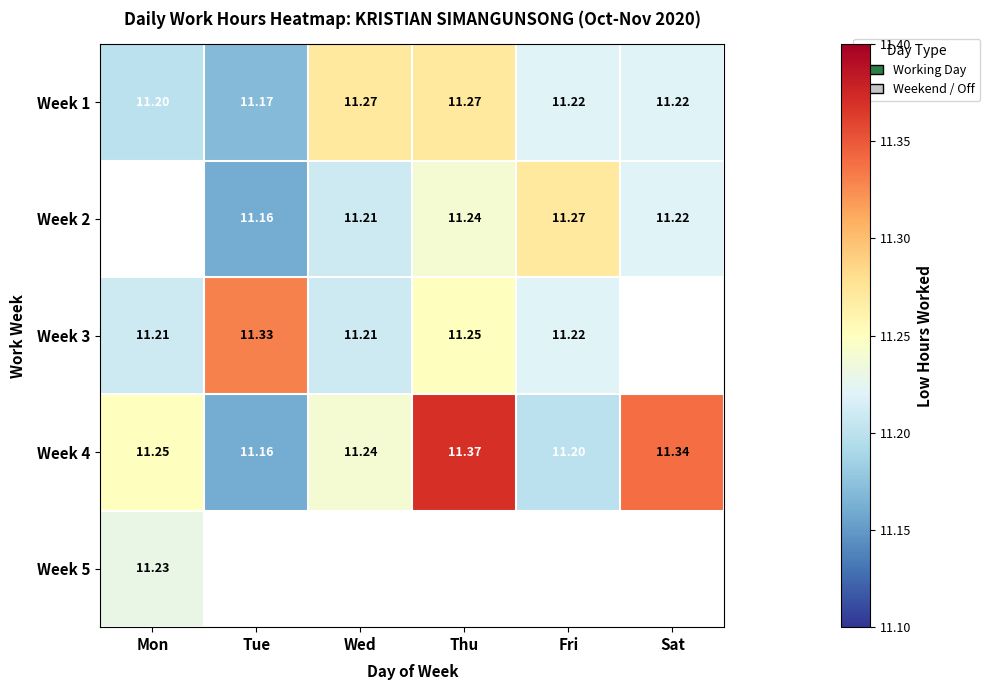

Rank the categories by Week 4 value from highest to lowest.

Thu, Sat, Mon, Wed, Fri, Tue